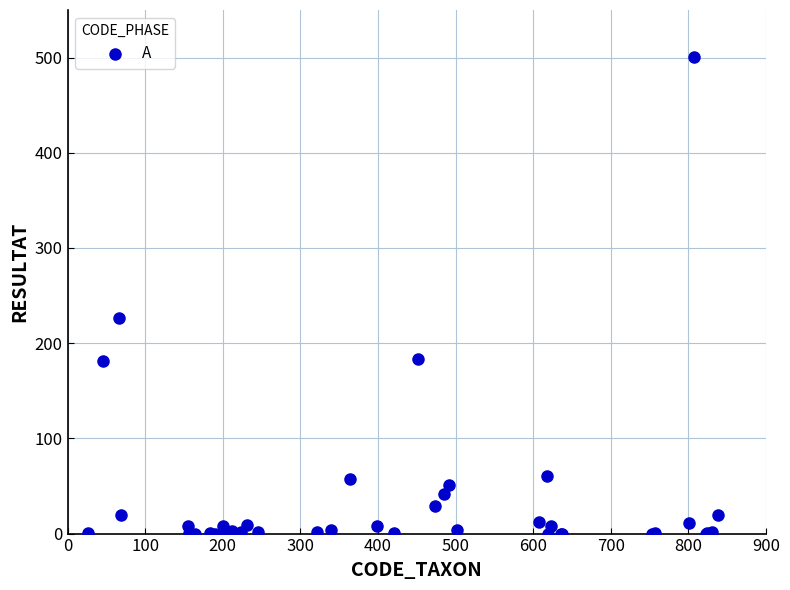

What Y value in the scatter plot is closest to 250?

226